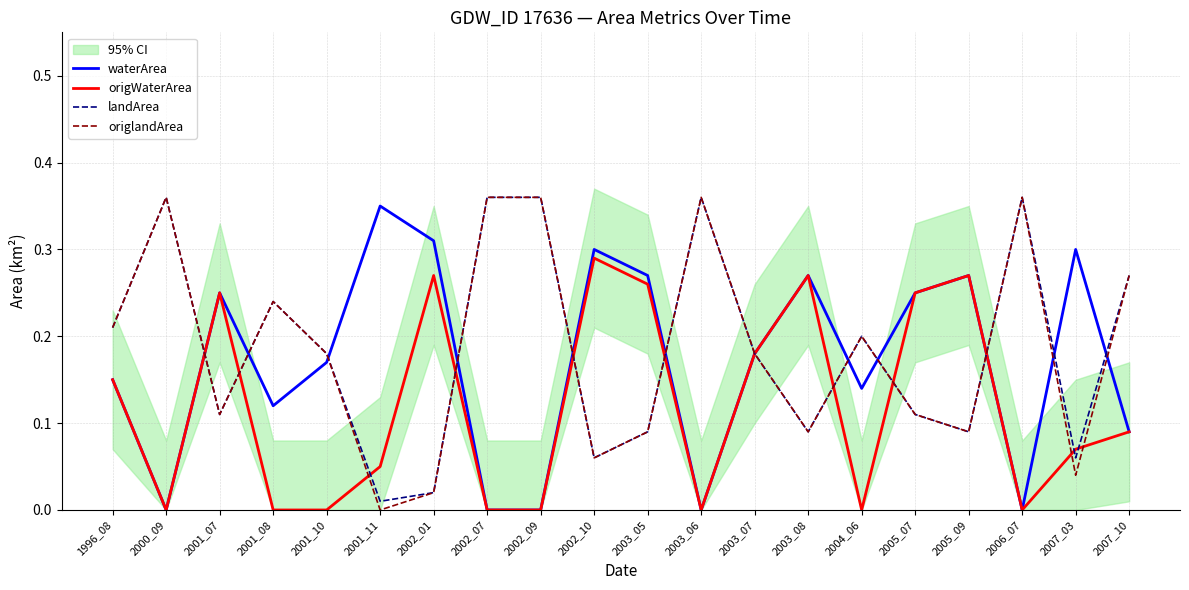

What is the difference between the highest and lowest values at 2000_09?

0.4